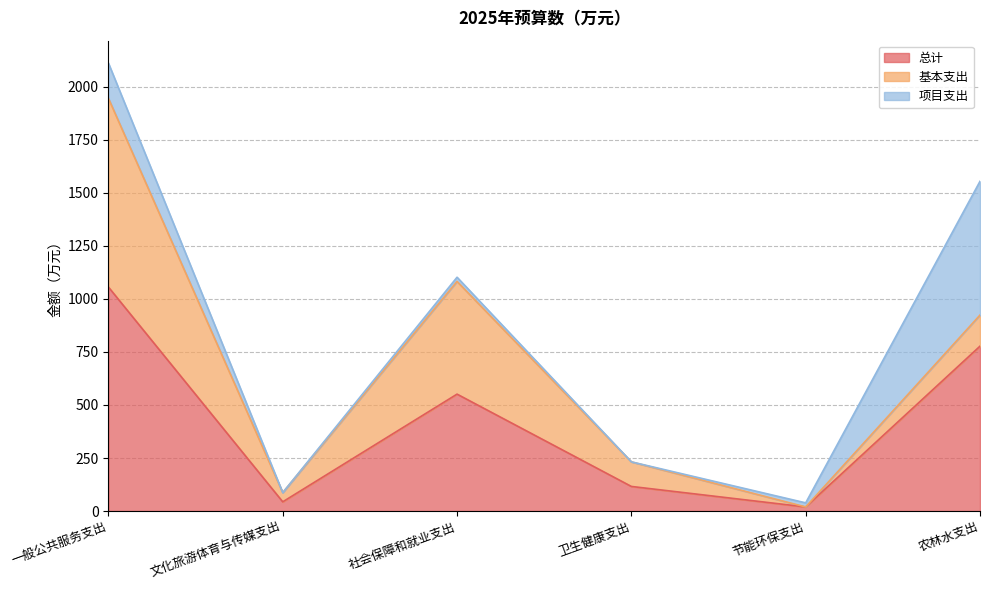

True or false: 基本支出 and 项目支出 intersect in this chart.

True